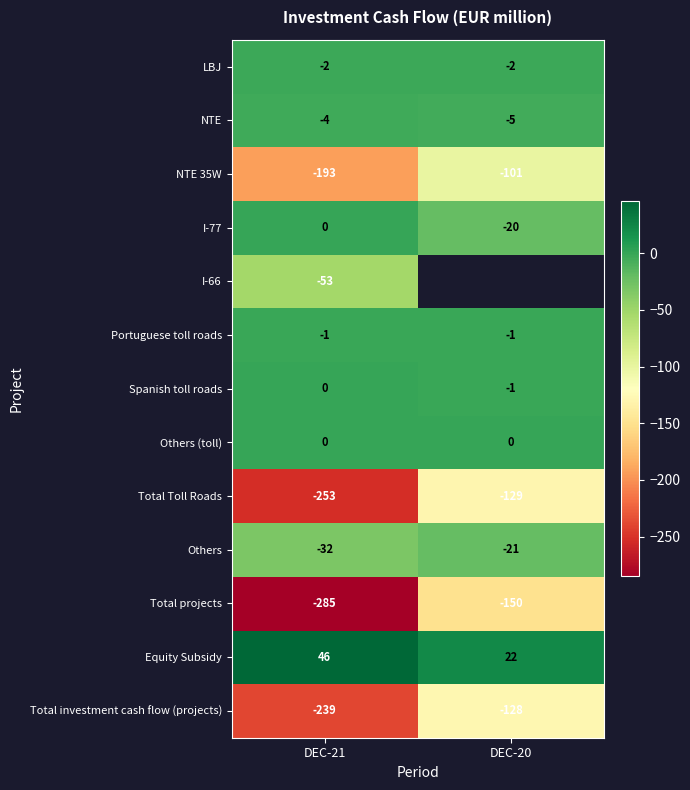

At which category is the sum across all series the highest?

DEC-21